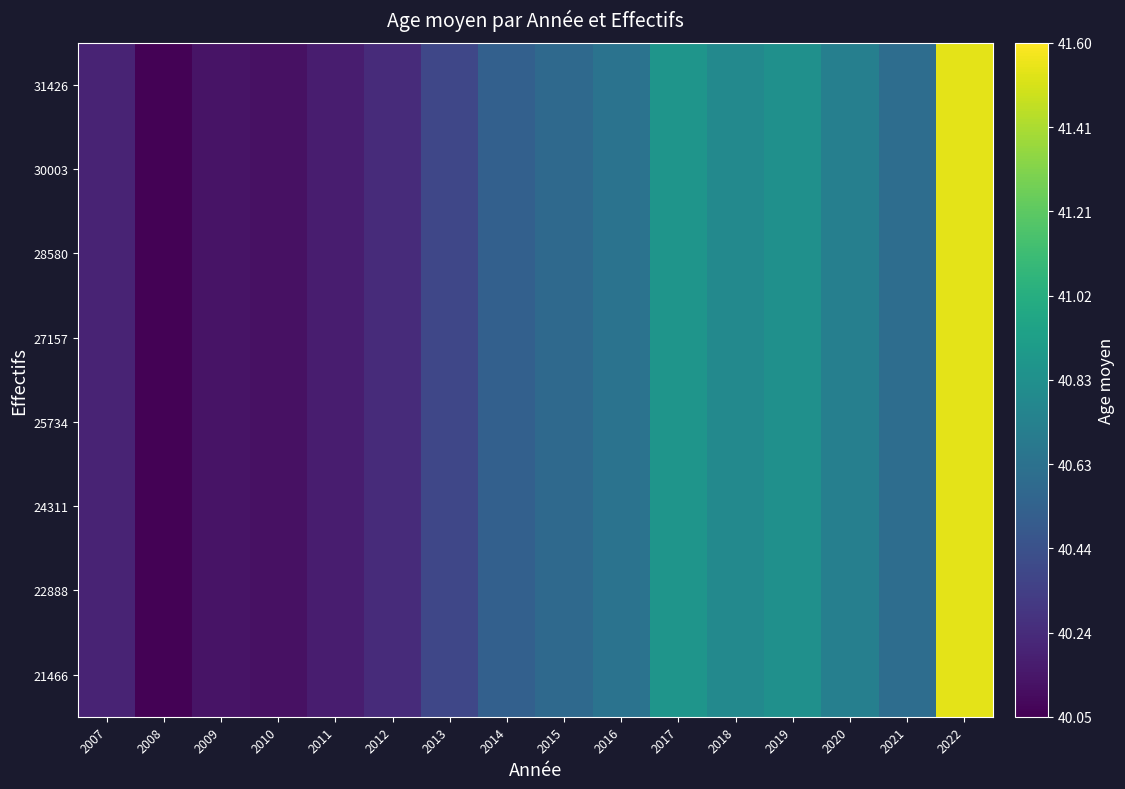

Is it true that 27157 equals 40.8 at 2018?

True